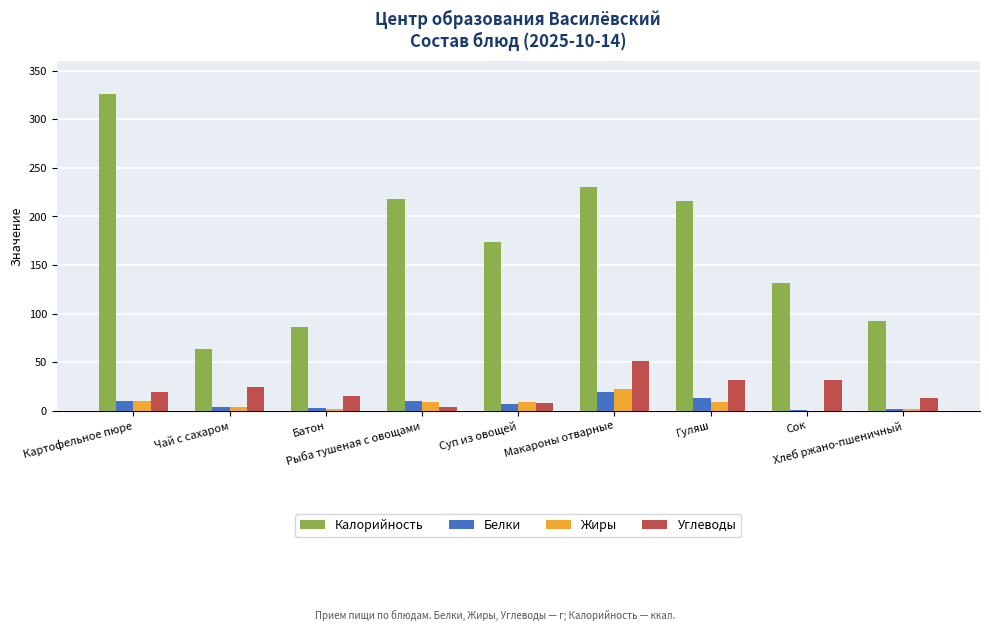

Which series has the largest total across all categories?

Калорийность